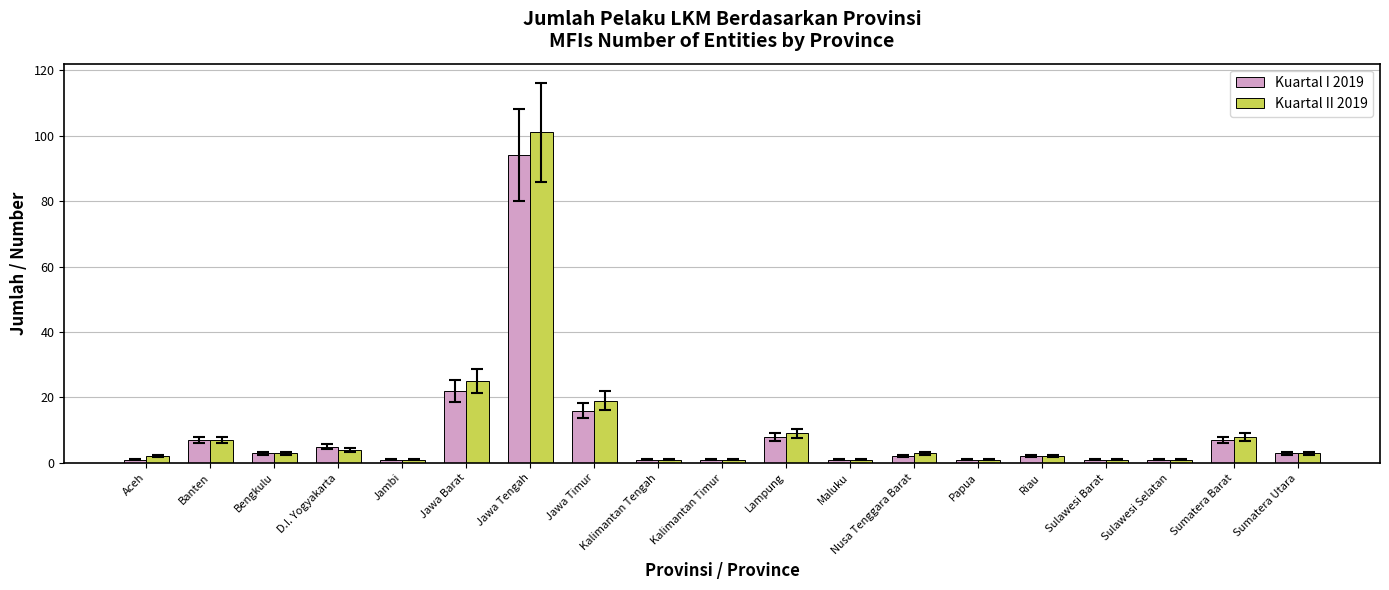

Is the value of Kuartal II 2019 at Nusa Tenggara Barat greater than the value of Kuartal I 2019 at Banten?

No